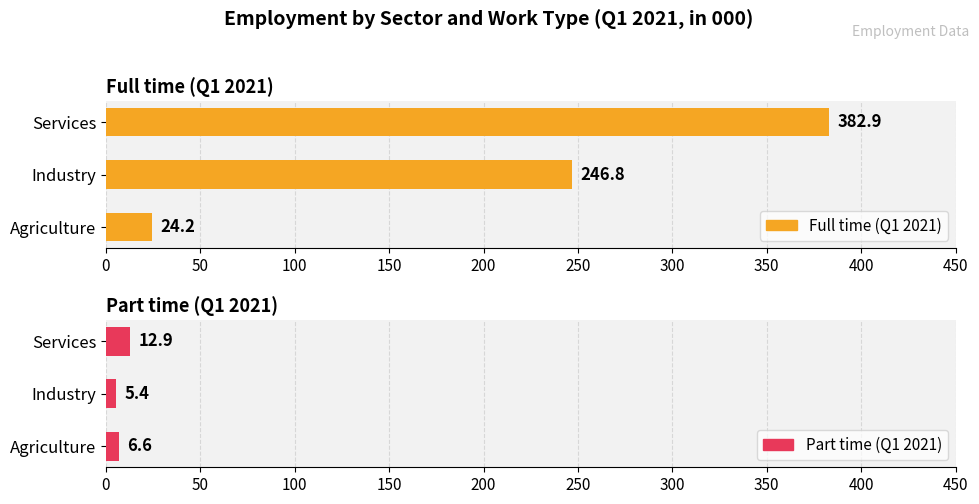

What is the approximate value of Full time (Q1 2021) at Industry?

246.8